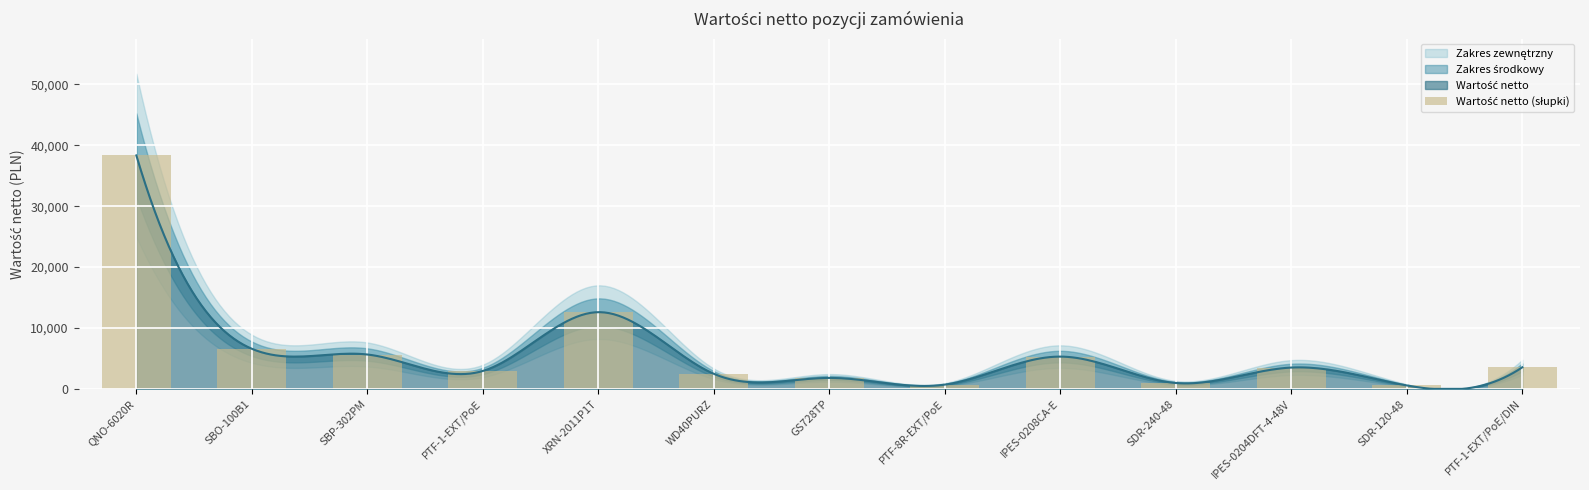

What is the label of the 12th bar from the right?

SBO-100B1